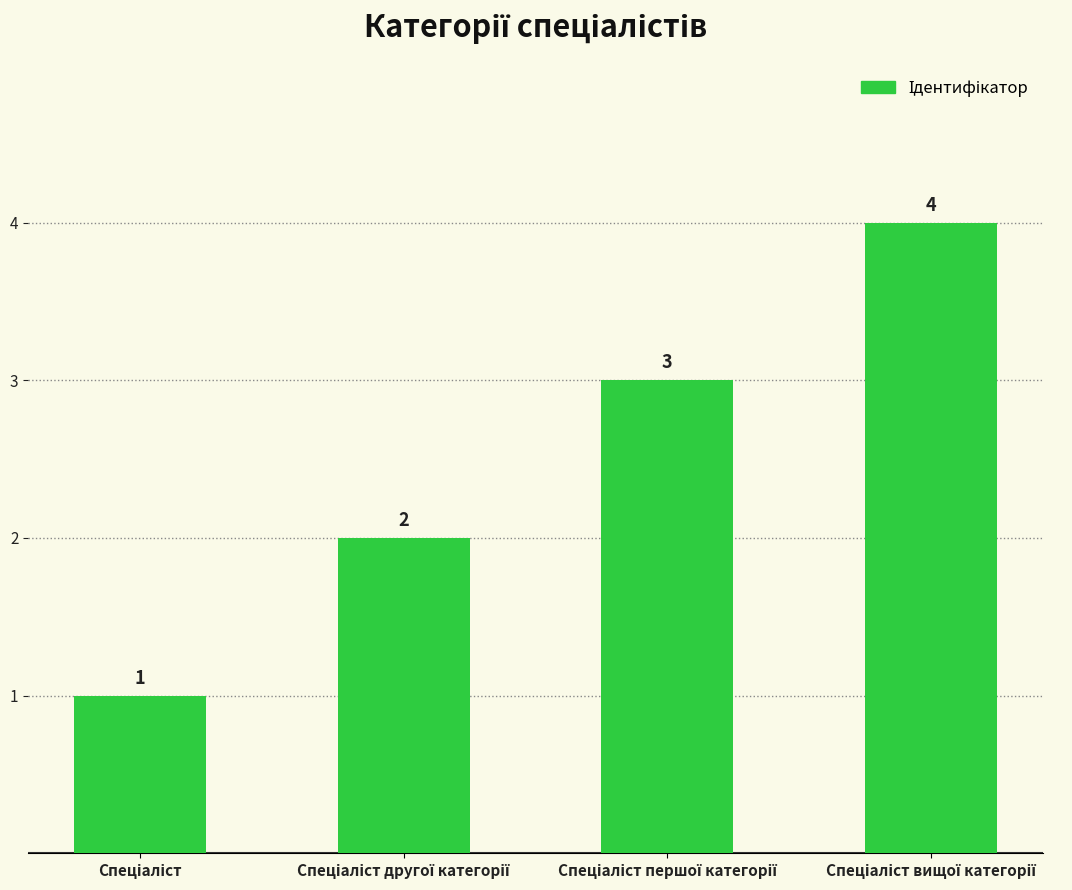

How many data points does each series have?

4